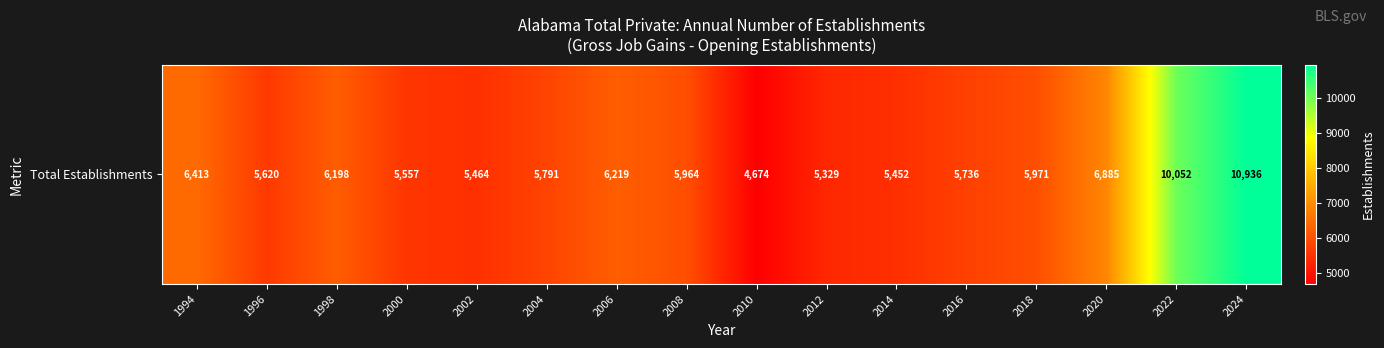

The chart shows a value of 13700 at 2022. True or false?

False